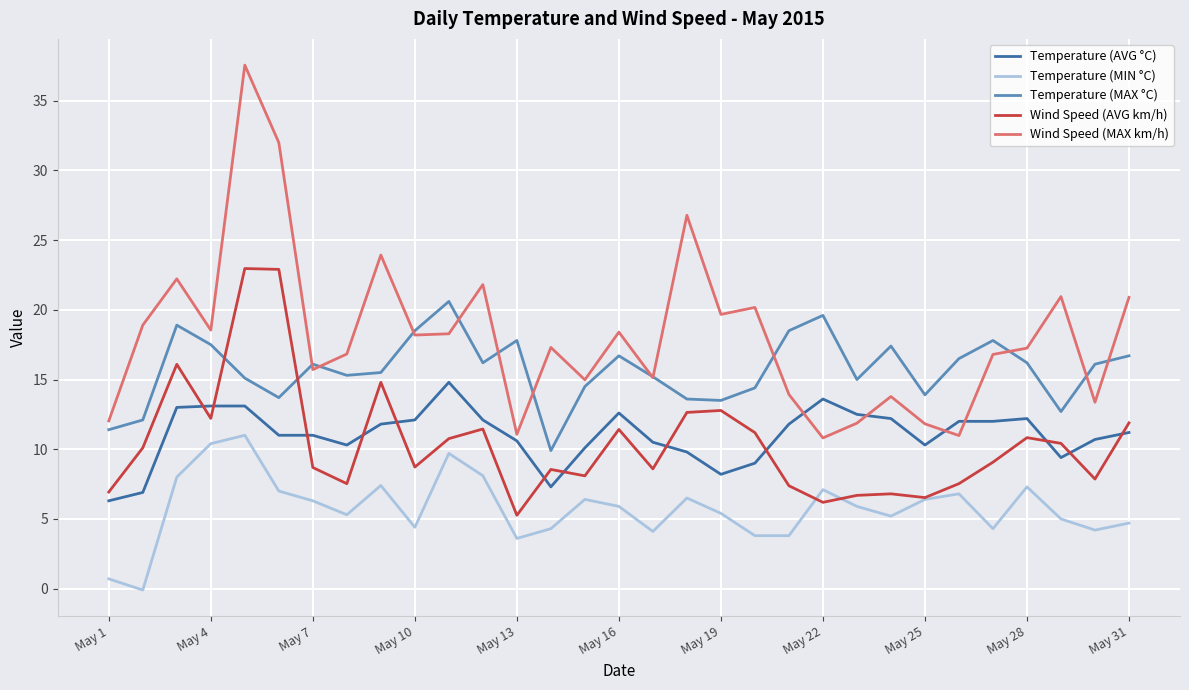

What are all the series names shown in the legend?

Temperature (AVG °C), Temperature (MIN °C), Temperature (MAX °C), Wind Speed (AVG km/h), Wind Speed (MAX km/h)